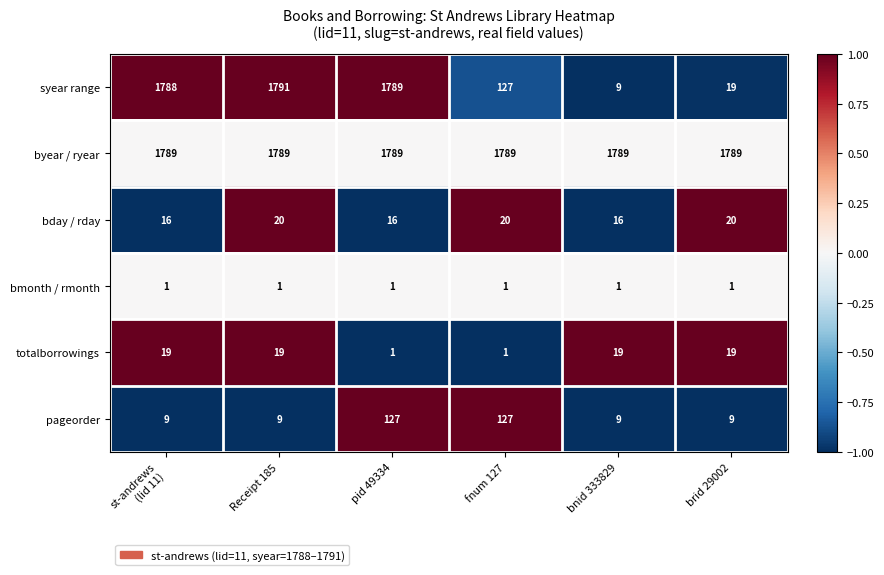

True or false: bday / rday has a value of 7 at Receipt 185.

False